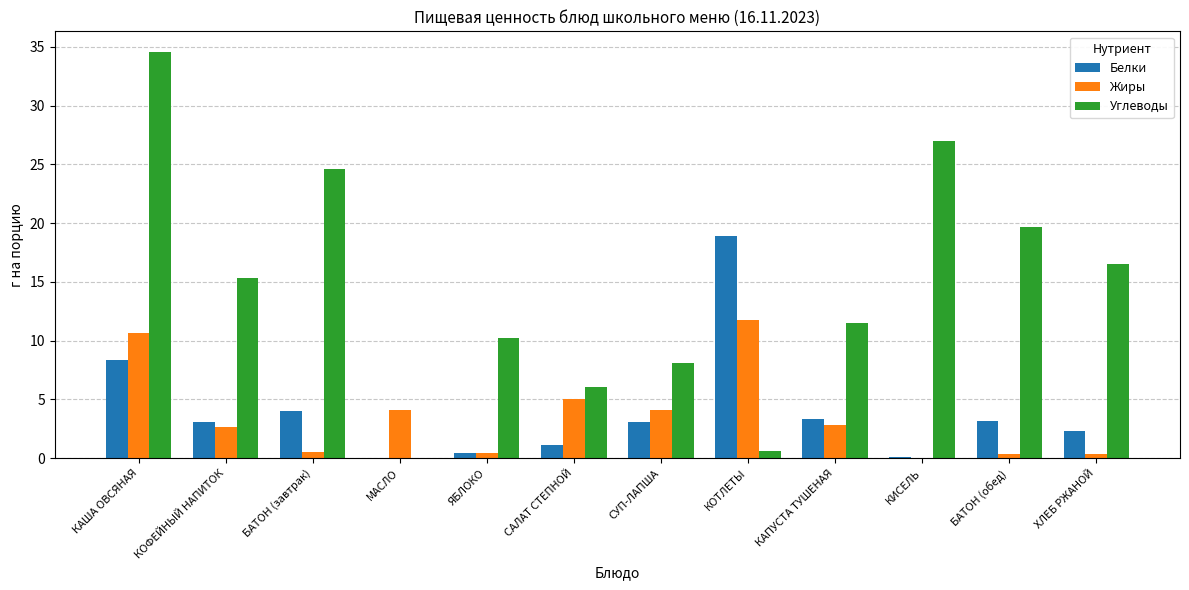

The value of Углеводы at ХЛЕБ РЖАНОЙ is 6.1. True or false?

False